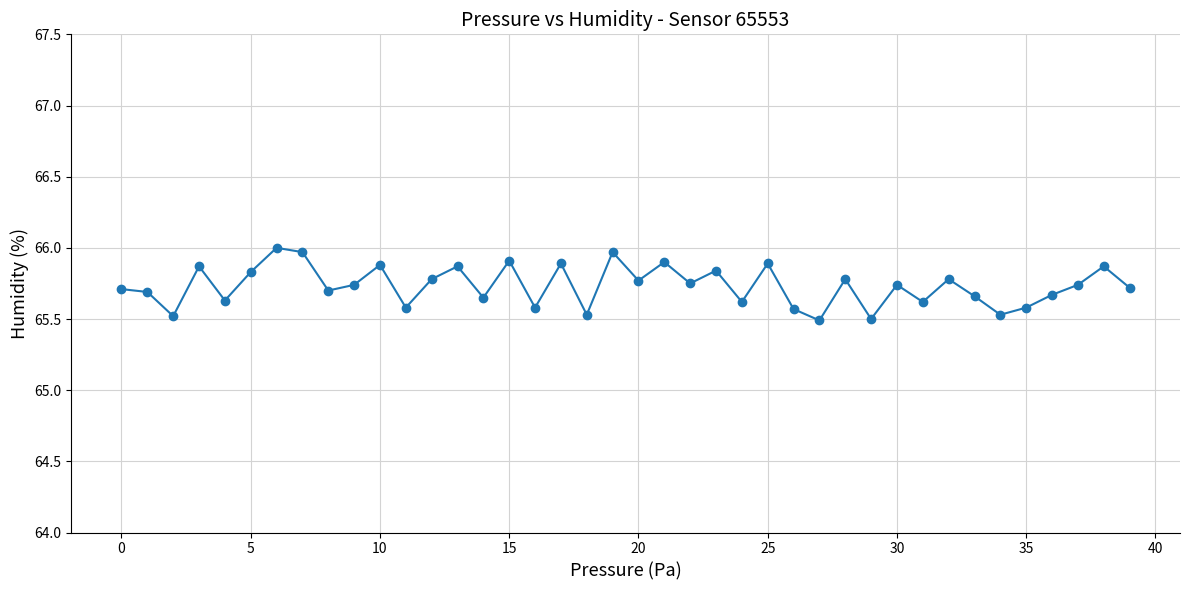

What is the sum of all values?

2629.3